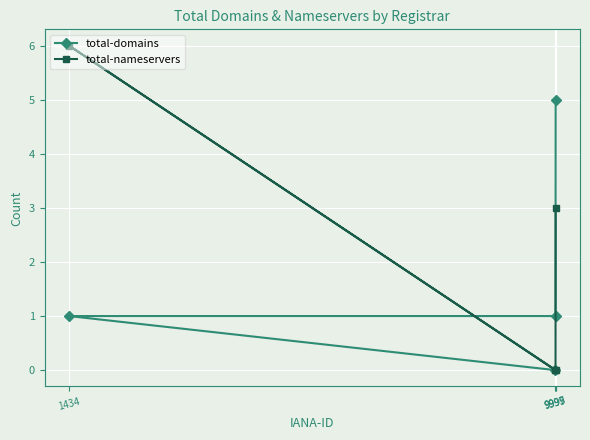

At which label does total-nameservers first exceed 3?

1434